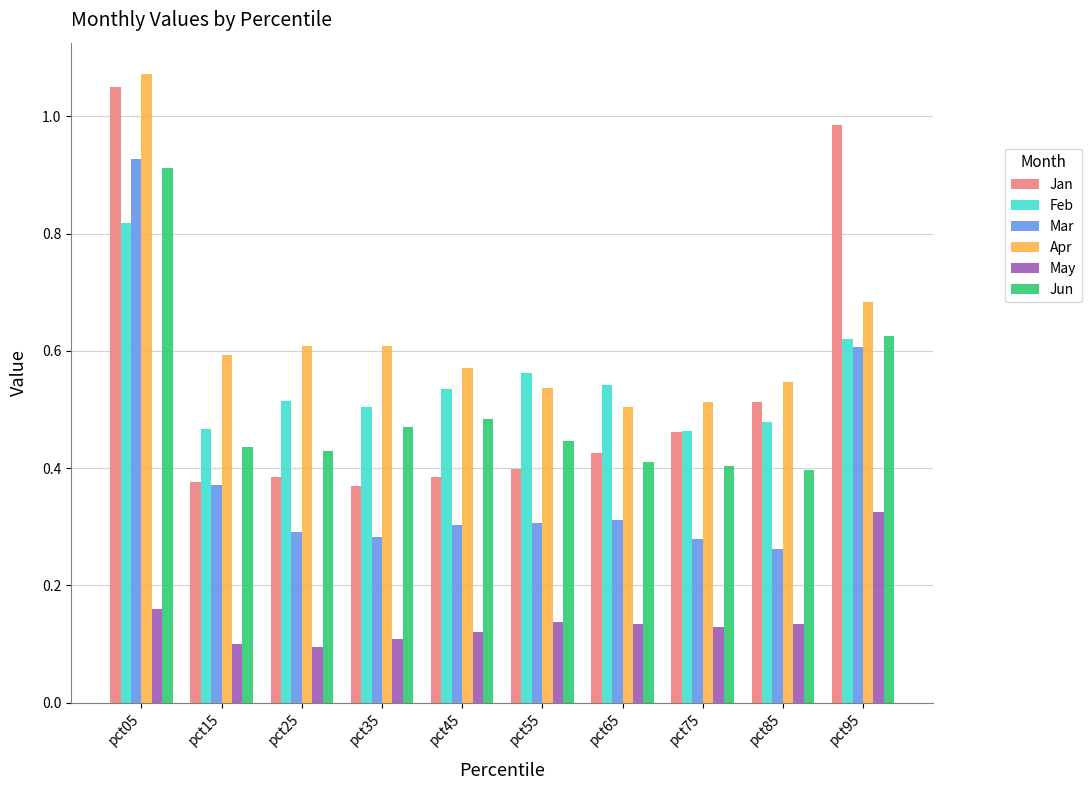

What is the sum of all Jan values?

5.4